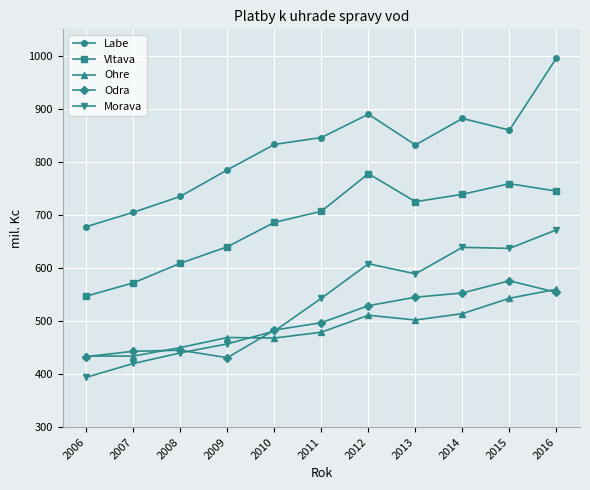

Which series has the widest spread of values?

Labe